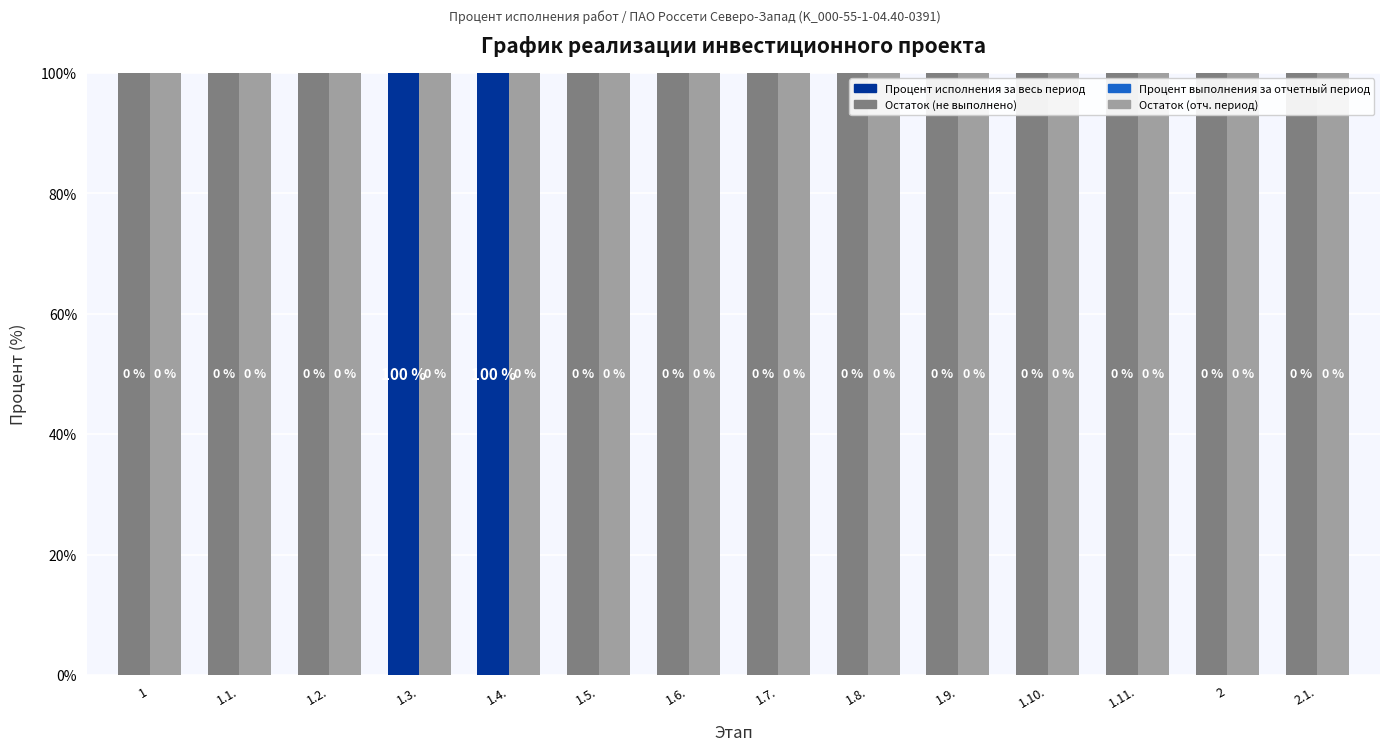

Between 1.9. and 1.11., which series saw the biggest shift?

Процент исполнения за весь период